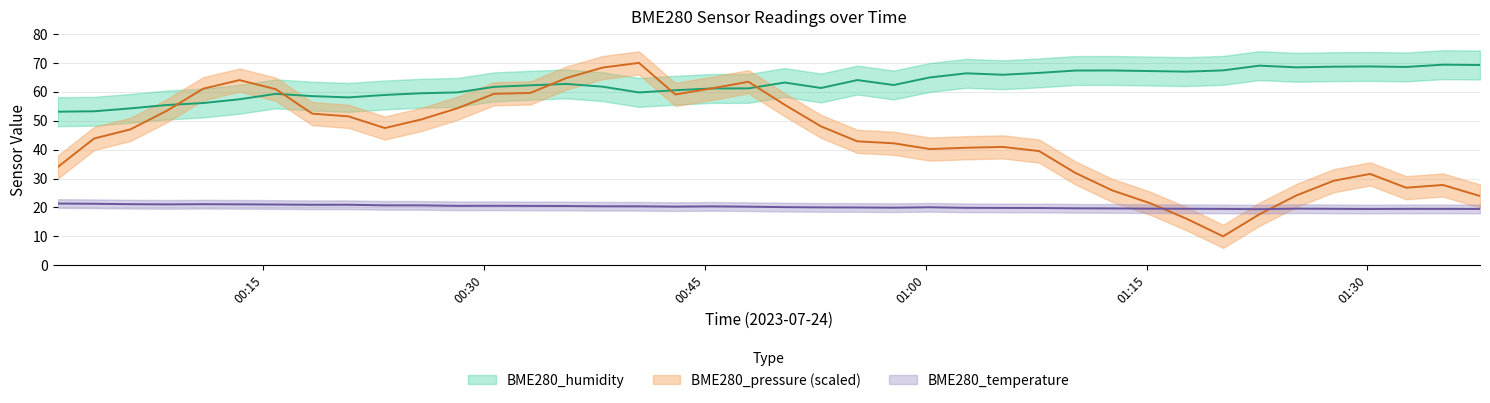

Where do BME280_temperature and BME280_pressure_scaled first cross each other?

2023/07/24 01:15:14 and 2023/07/24 01:17:42